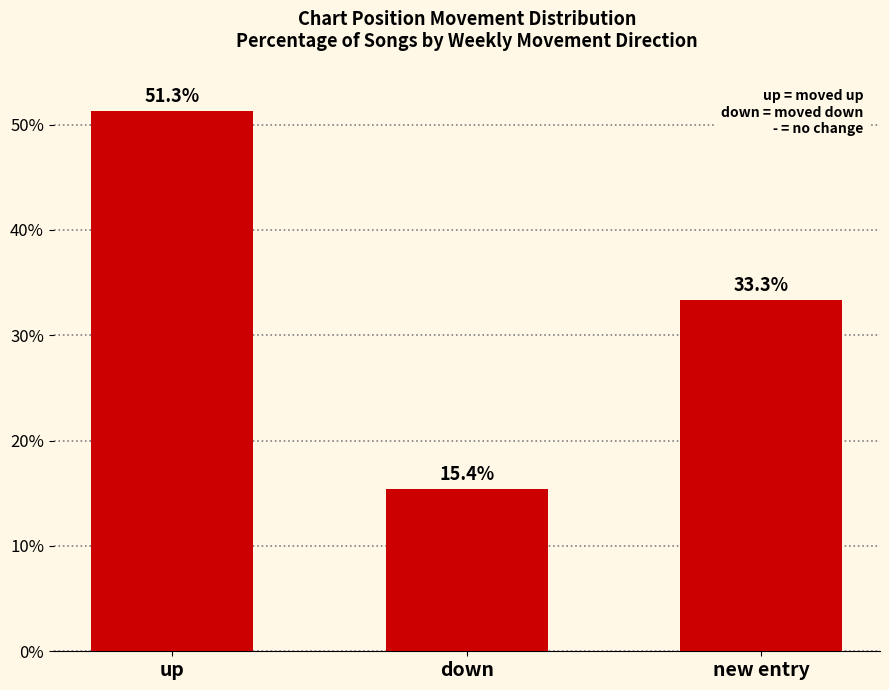

Reading left to right, what are all the values shown in this chart?

51.3	15.4	33.3